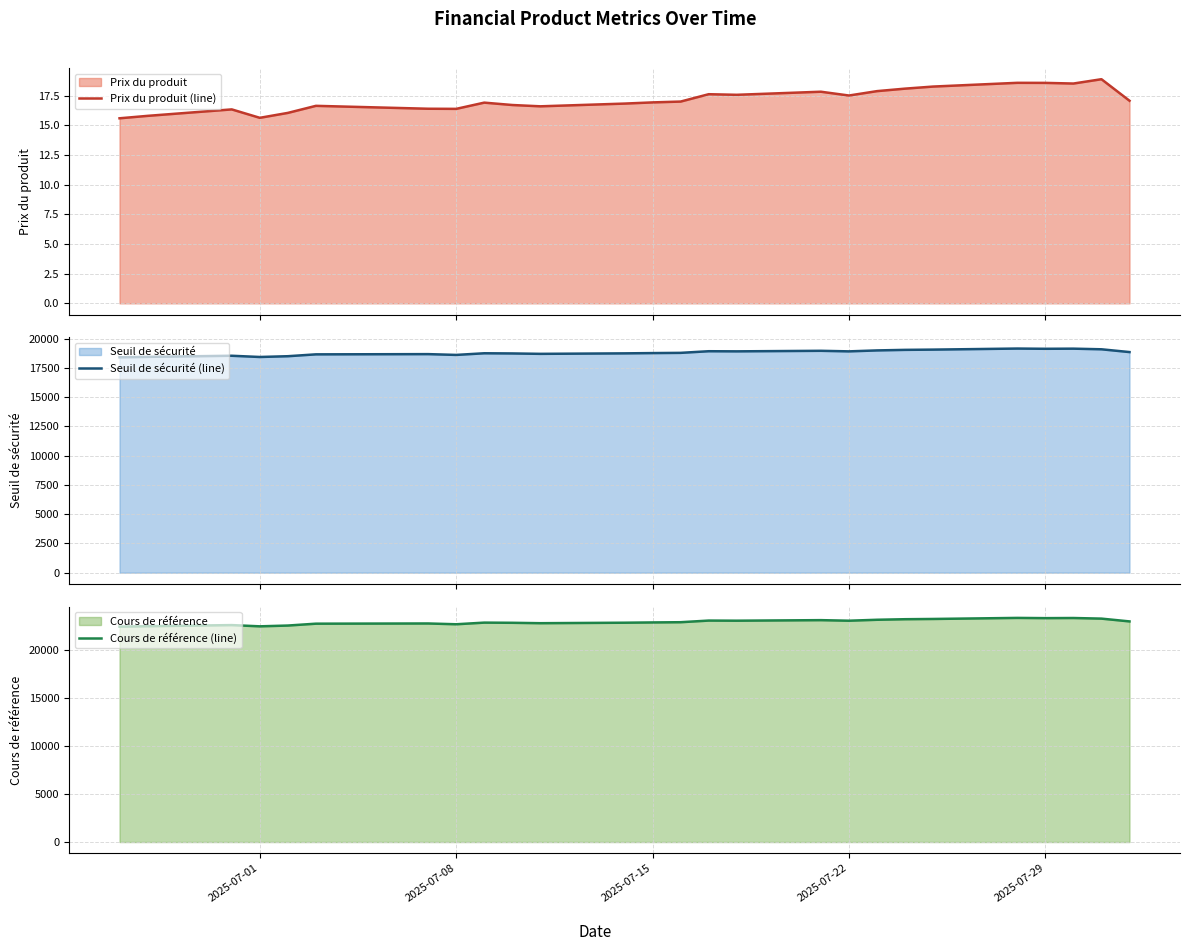

What is the minimum value for Prix du produit (line)?

15.6